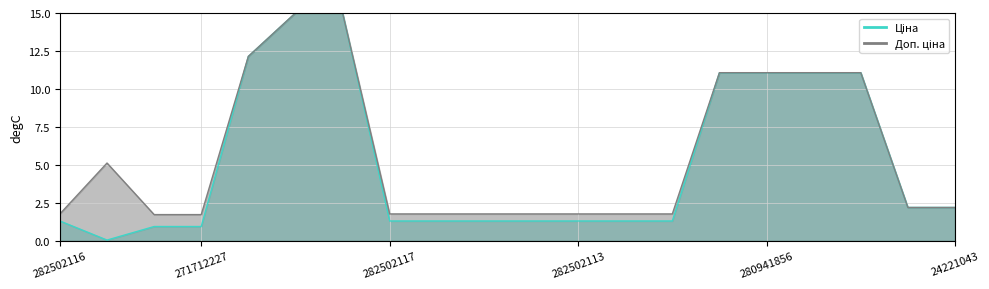

How many lines are shown in the chart?

2